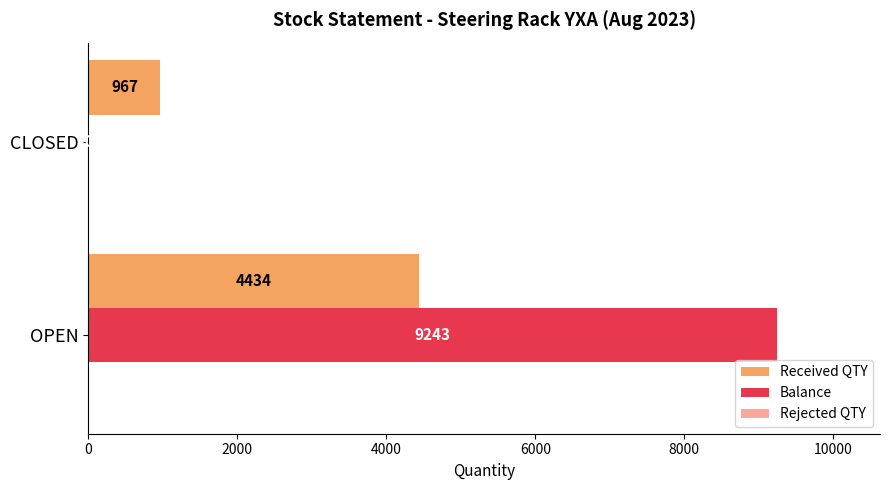

Which series has the widest spread of values?

Balance